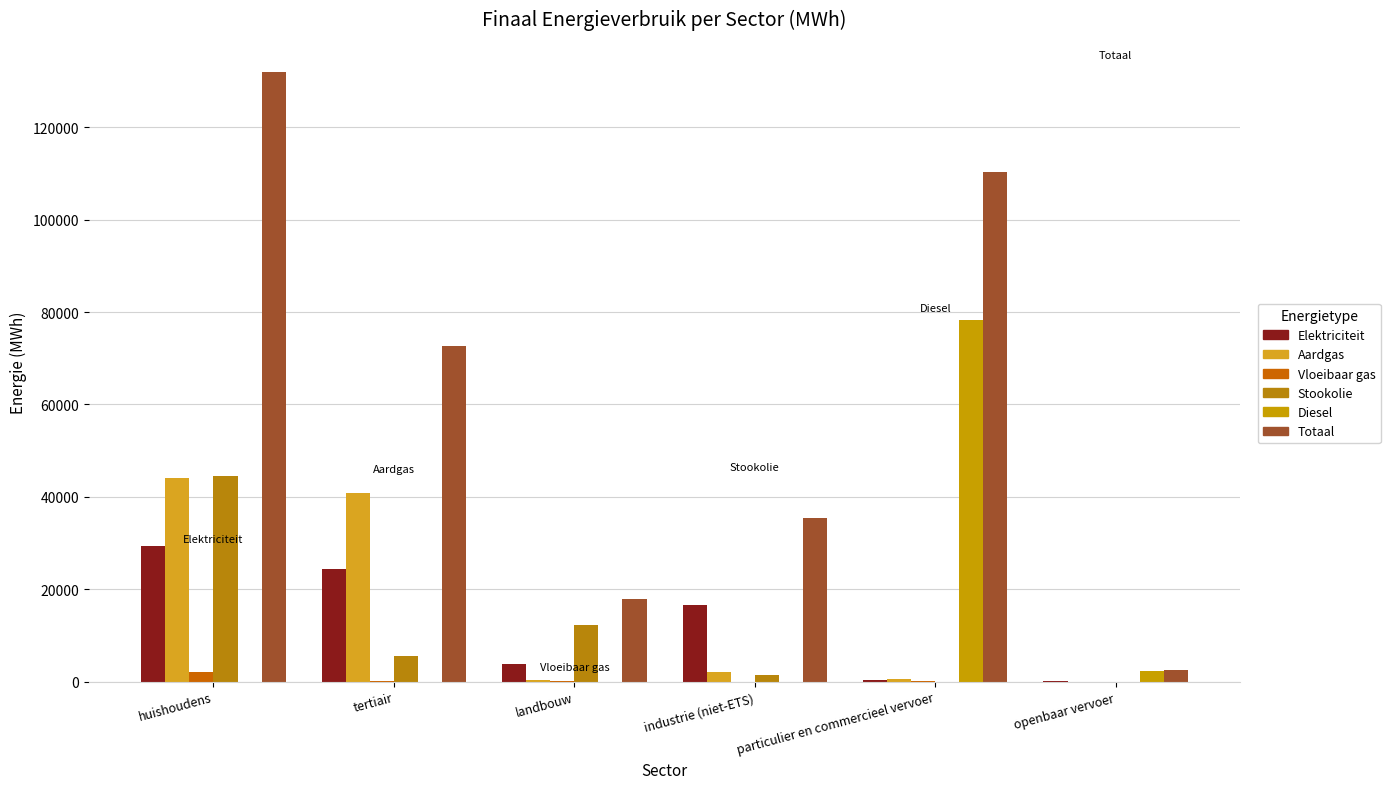

Is it true that Diesel equals 2378.4 at openbaar vervoer?

True